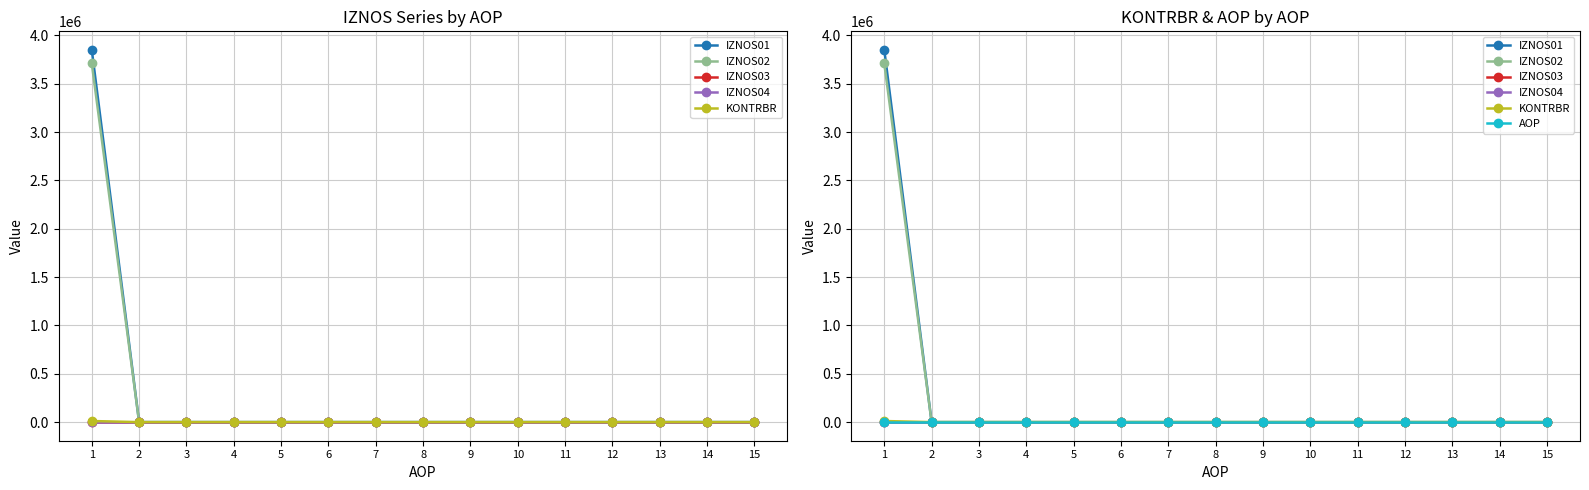

Which series has the largest total across all categories?

IZNOS01